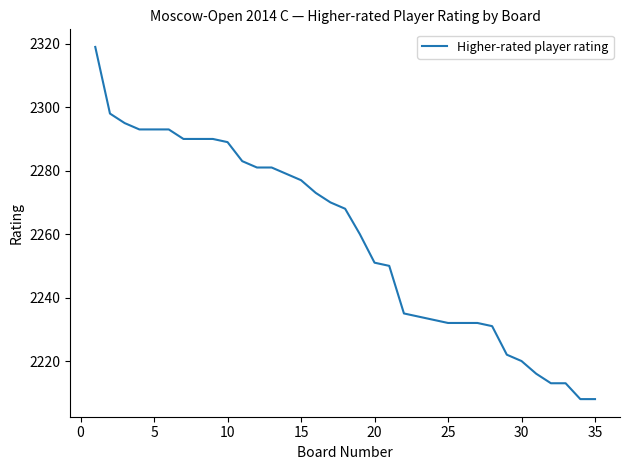

Reading left to right, transcribe all the data shown in this chart.

2319	2298	2295	2293	2293	2293	2290	2290	2290	2289	2283	2281	2281	2279	2277	2273	2270	2268	2260	2251	2250	2235	2234	2233	2232	2232	2232	2231	2222	2220	2216	2213	2213	2208	2208